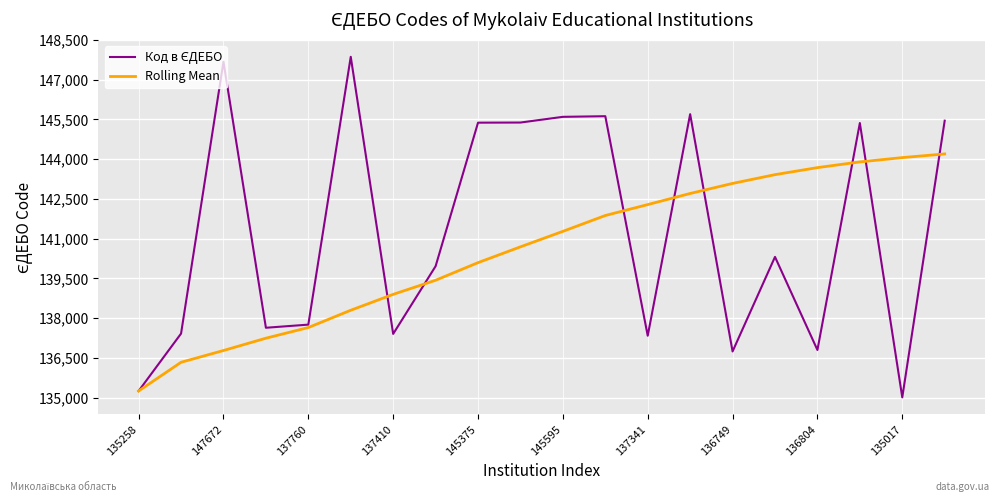

What is the minimum value shown in the chart?

135017